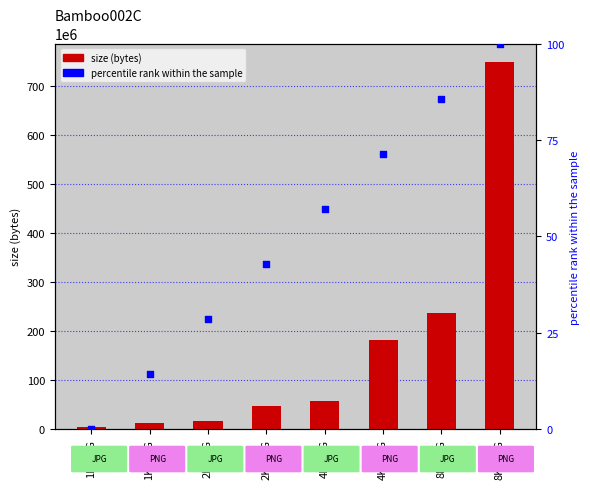

What is the total value across all series at 2K-JPG?

15727436.6